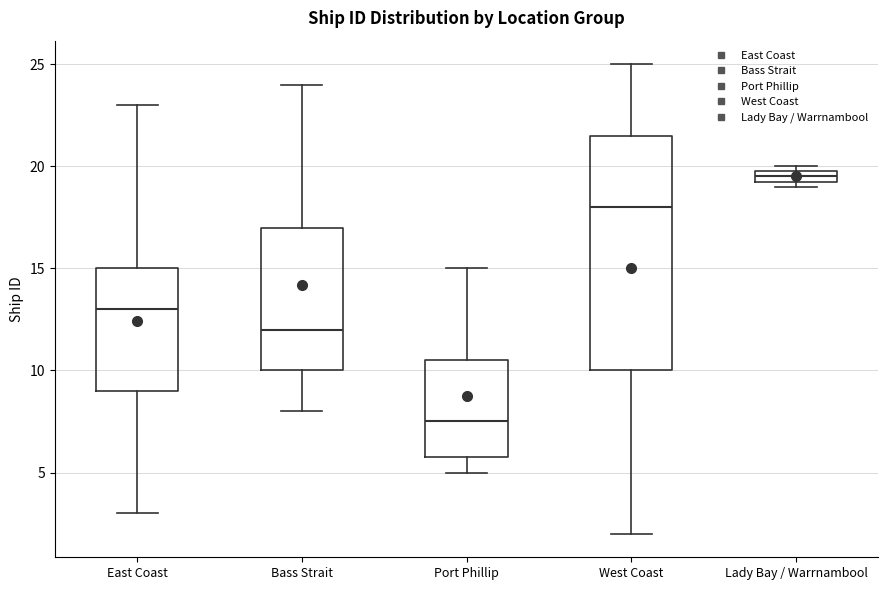

Which box's median line is the lowest?

Port Phillip